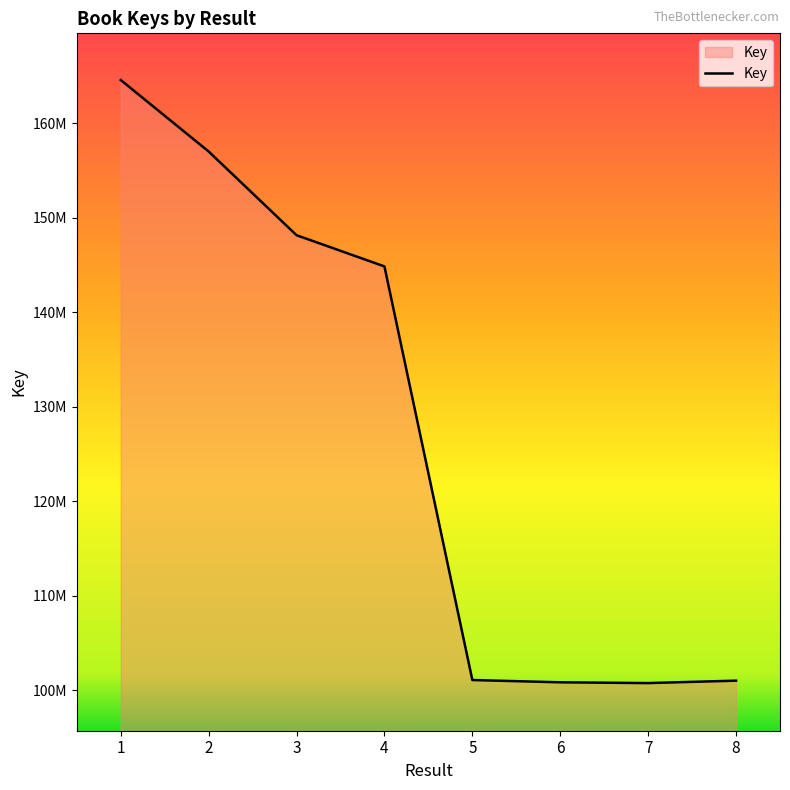

Does the chart display data point markers on the line(s)?

No